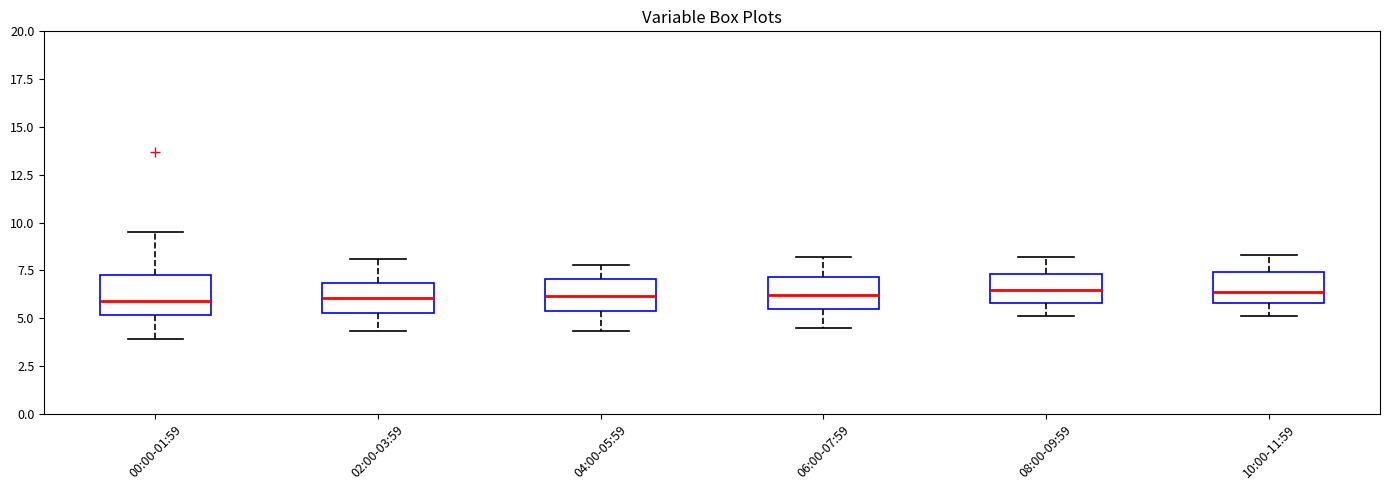

Reading left to right, transcribe this box plot: for each box, give where its median line is, the range the box spans, and where its two whiskers end, as read against the y-axis. The values are not printed on the chart, so give them approximately, as read against the axis.

00:00-01:59: median 6.0, box 5.0 to 7.5, whiskers 4.0 to 9.5
02:00-03:59: median 6.0, box 5.5 to 7.0, whiskers 4.5 to 8.0
04:00-05:59: median 6.0, box 5.5 to 7.0, whiskers 4.5 to 8.0
06:00-07:59: median 6.0, box 5.5 to 7.0, whiskers 4.5 to 8.0
08:00-09:59: median 6.5, box 6.0 to 7.5, whiskers 5.0 to 8.0
10:00-11:59: median 6.5, box 6.0 to 7.5, whiskers 5.0 to 8.5